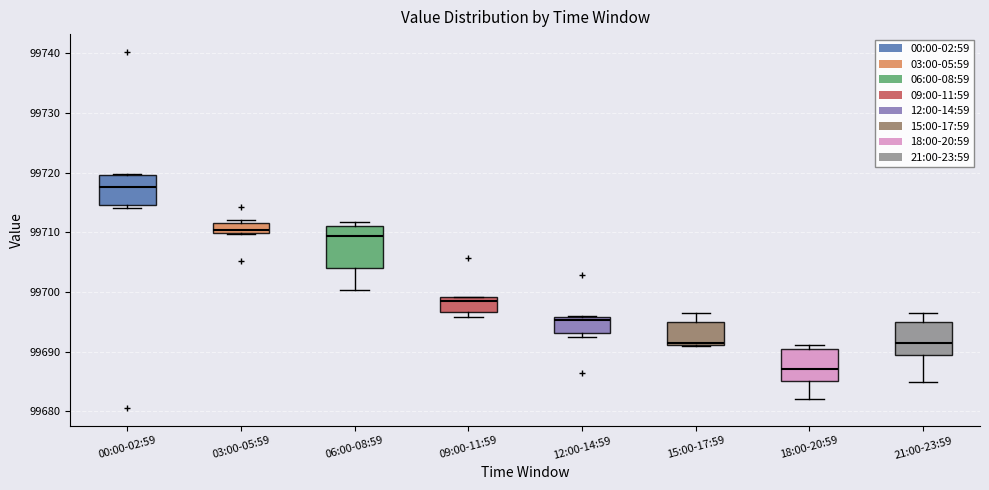

Which box has the lowest median line?

18:00-20:59